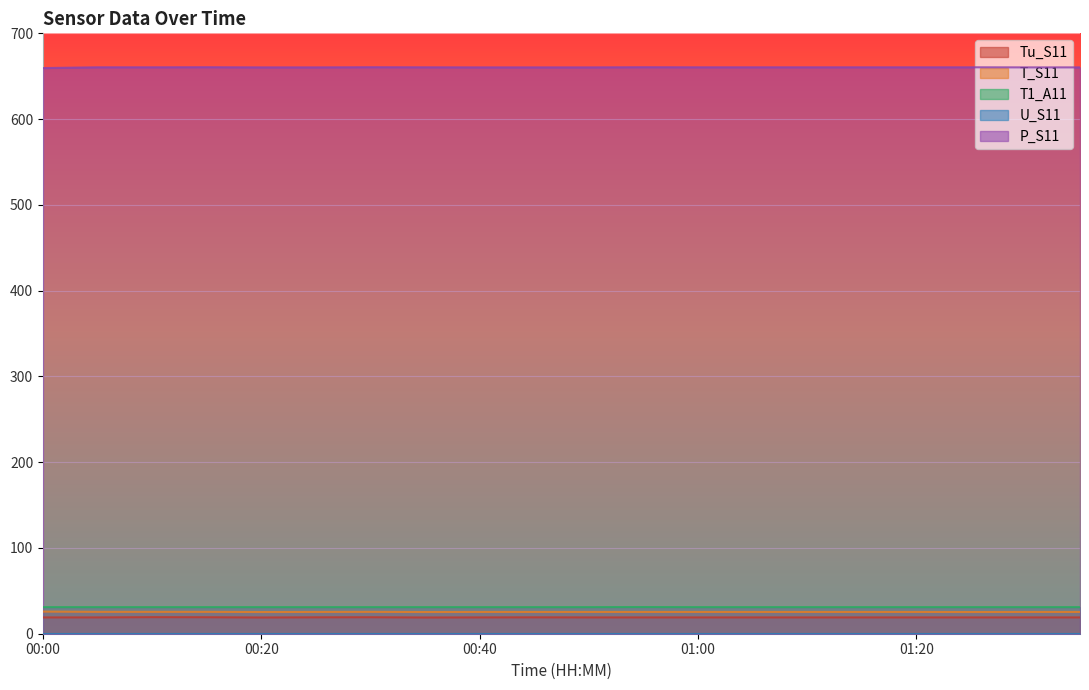

Where does the P_S11 series first go above 660?

00:05